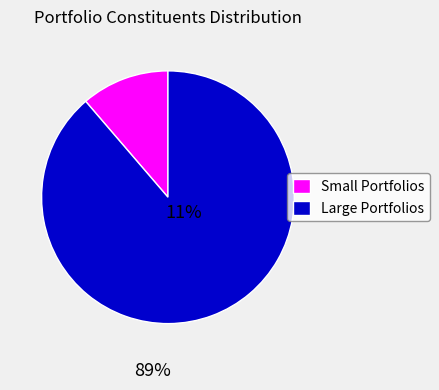

Rank the categories by value from lowest to highest.

Small Portfolios, Large Portfolios